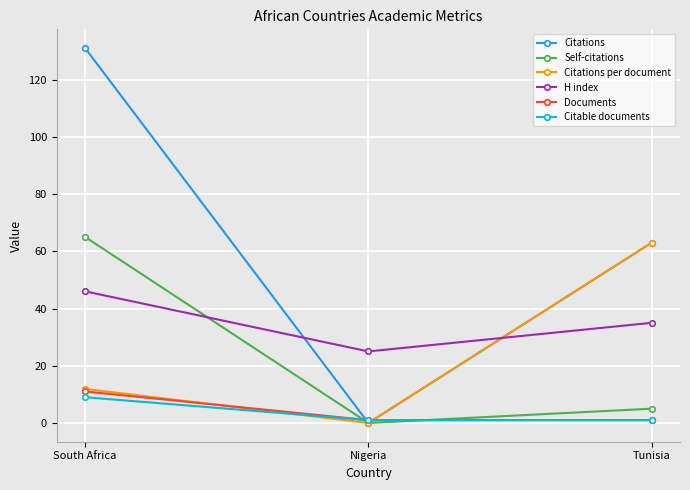

Read the Citations value at South Africa.

131.0